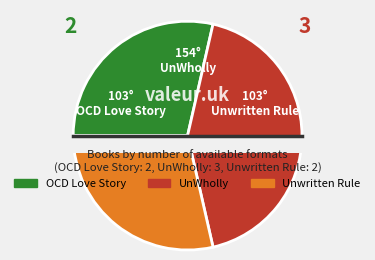

To the nearest percent, what is the average slice percentage?

33%